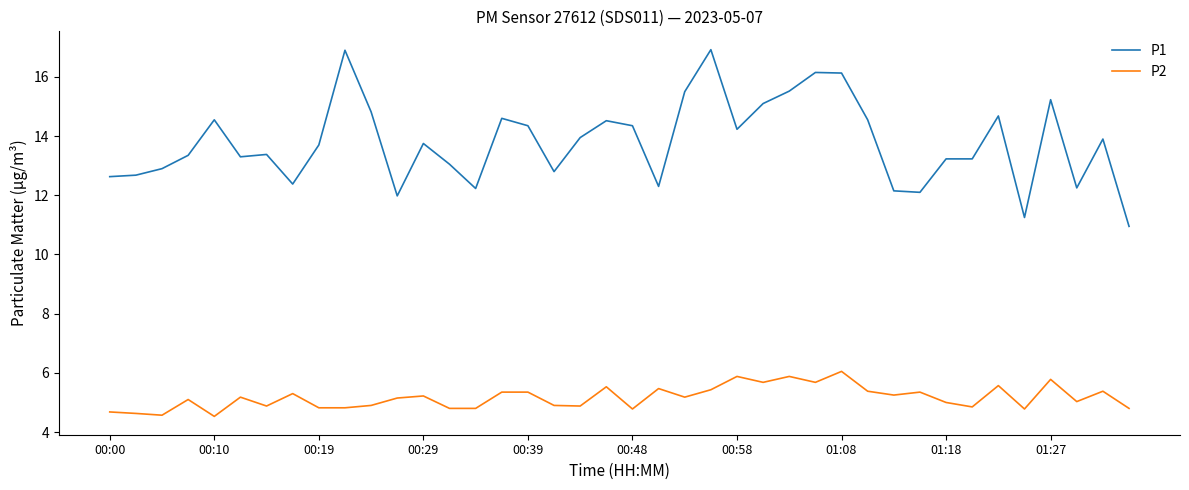

True or false: P2 has more than 0 points higher than both neighbors.

True